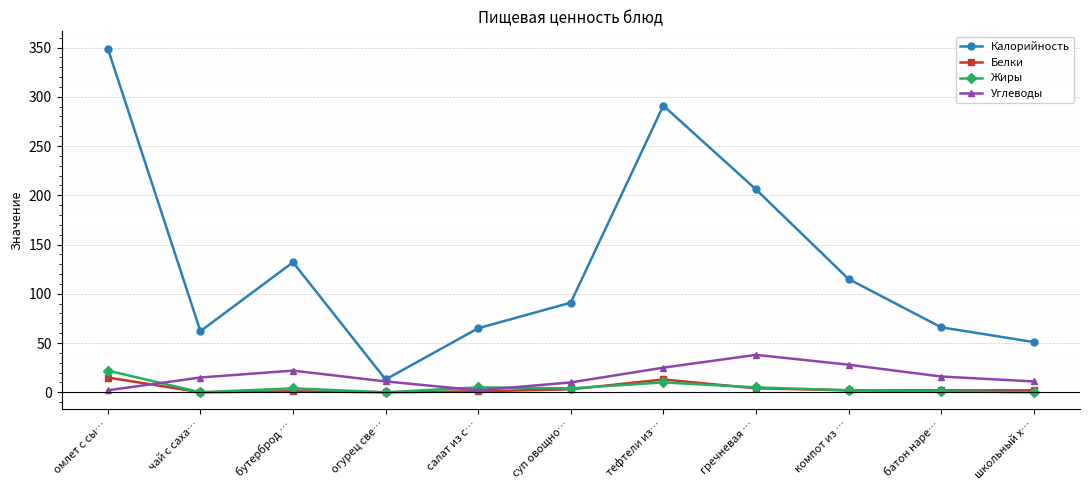

Which series has the largest range (max minus min)?

Калорийность